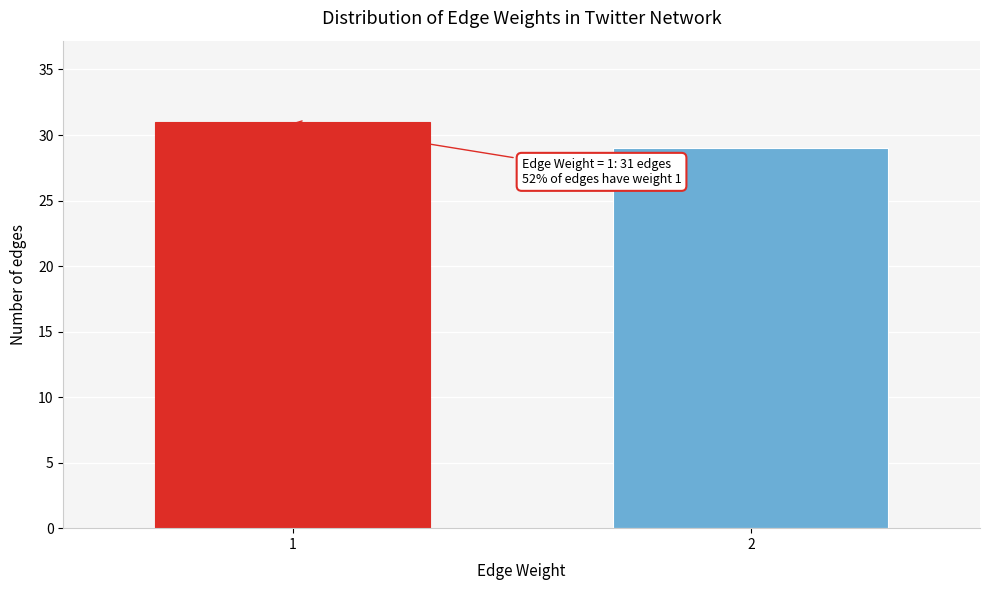

Reading left to right, what are all the values shown in this chart?

31	29